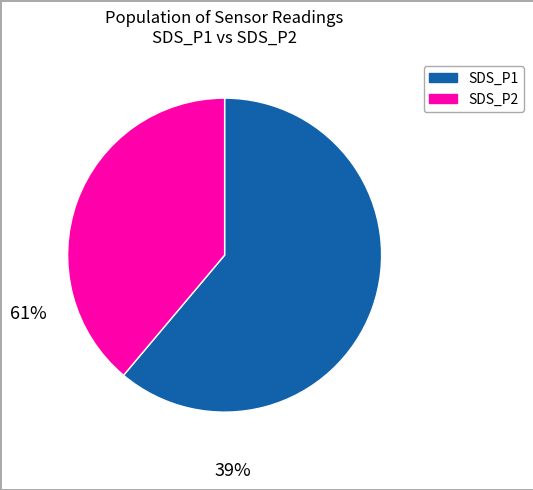

Combined, do SDS_P2 and SDS_P1 account for over 50%?

Yes